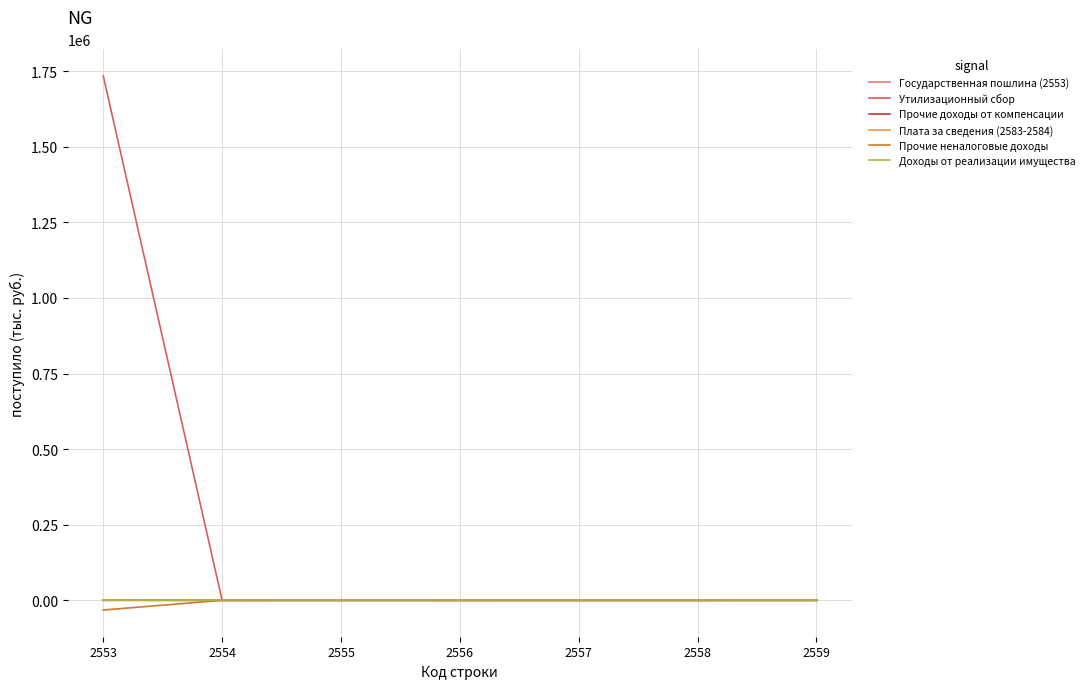

What is the difference between the Плата за сведения (2583-2584) values at 2558 and 2559?

8